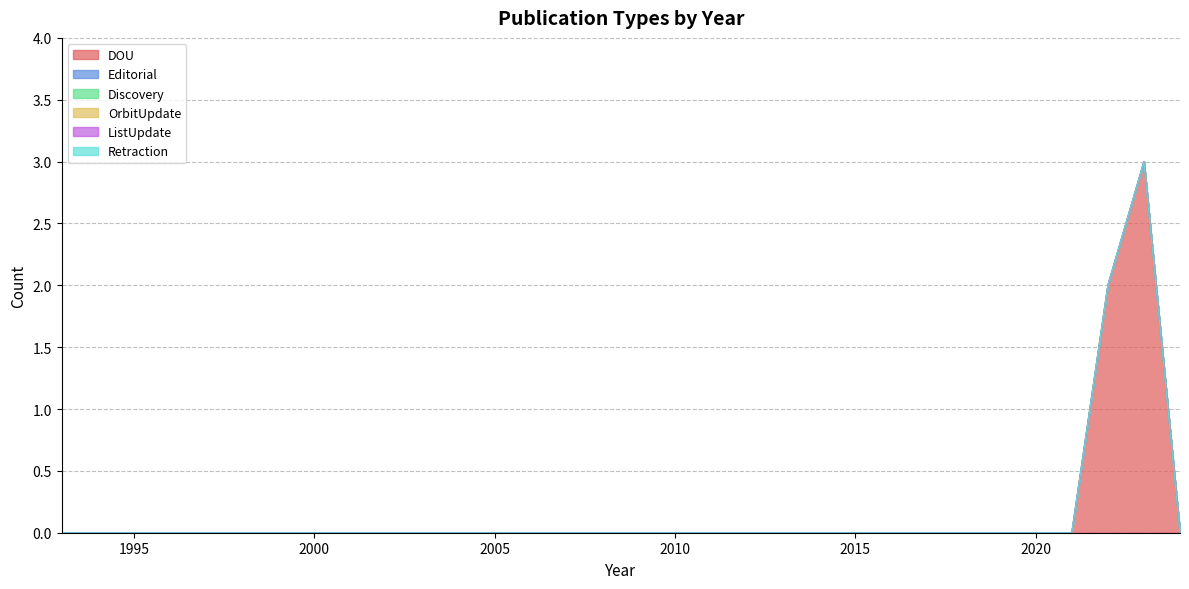

True or false: Discovery and ListUpdate cross at least once.

False